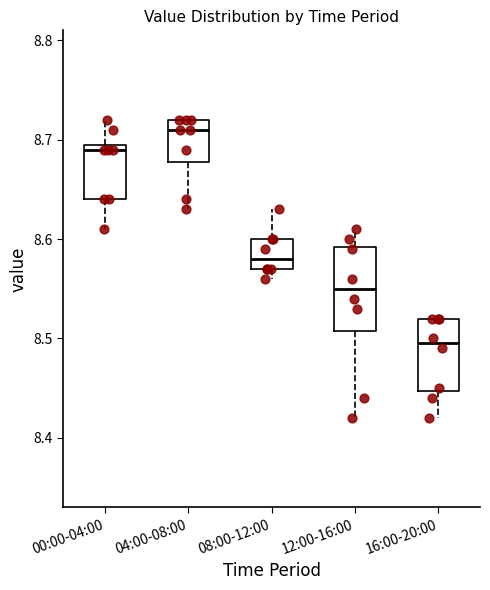

Where is the upper edge of the box for 00:00-04:00 on the y-axis? The values are not printed on the chart, so give them approximately, as read against the axis.

8.70